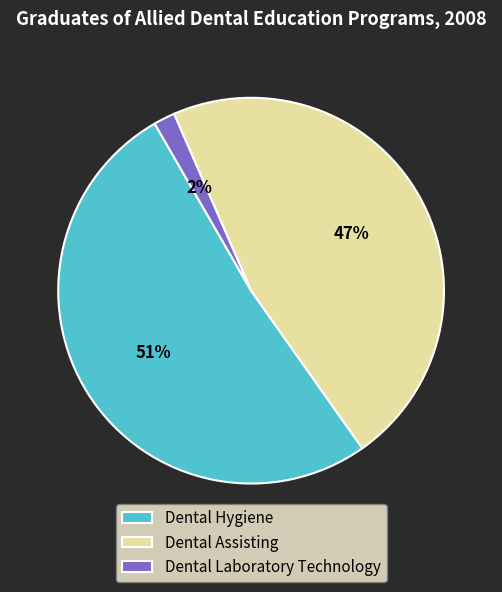

What percentage is the Dental Laboratory Technology slice, to the nearest percent?

2%